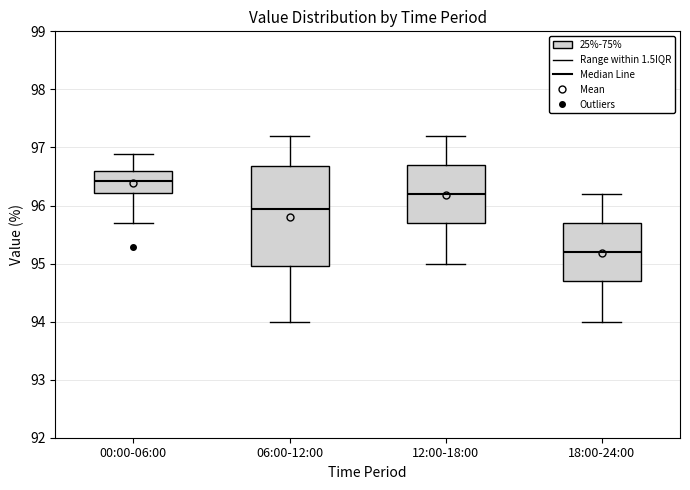

Reading left to right, read every box against the y-axis: the position of its median line, the range the box covers, and the ends of its whiskers. The values are not printed on the chart, so give them approximately, as read against the axis.

00:00-06:00: median 96.4, box 96.2 to 96.6, whiskers 95.7 to 96.9
06:00-12:00: median 95.9, box 95.0 to 96.7, whiskers 94.0 to 97.2
12:00-18:00: median 96.2, box 95.7 to 96.7, whiskers 95.0 to 97.2
18:00-24:00: median 95.2, box 94.7 to 95.7, whiskers 94.0 to 96.2